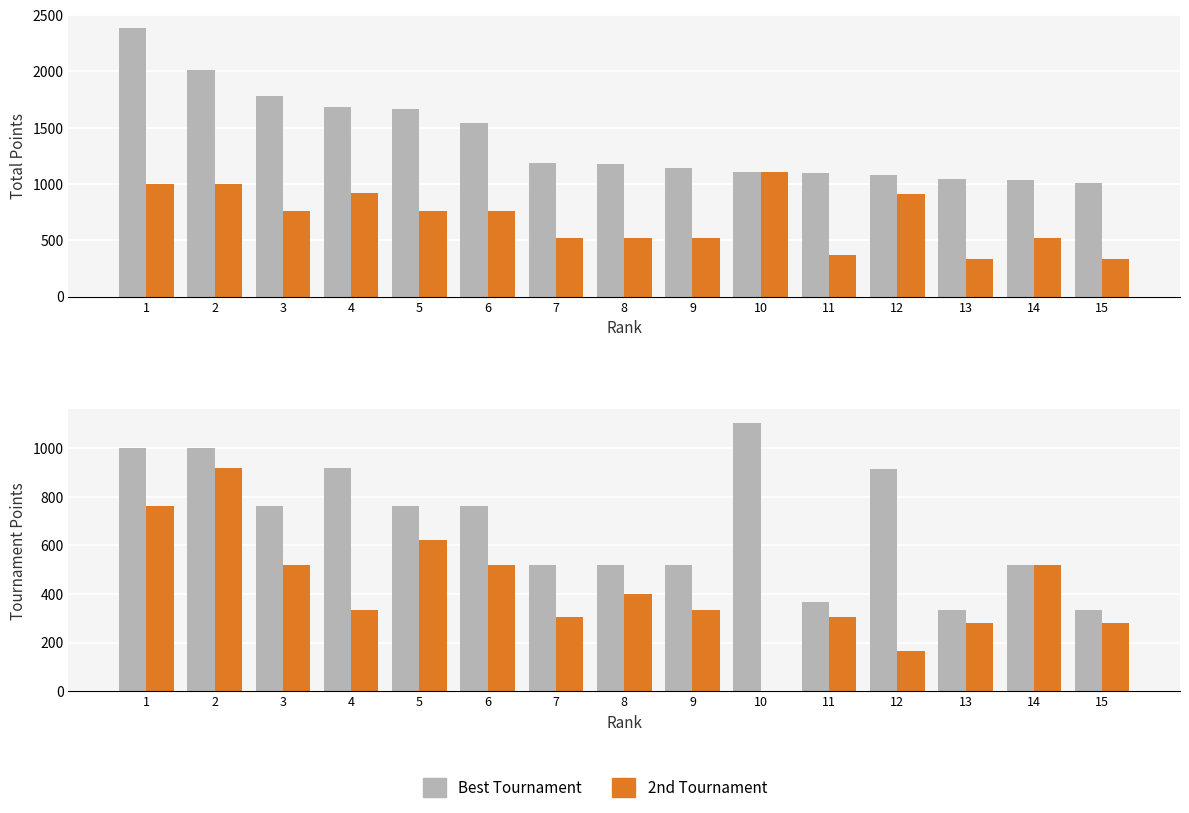

True or false: Body has a value of 383 at 7.

False